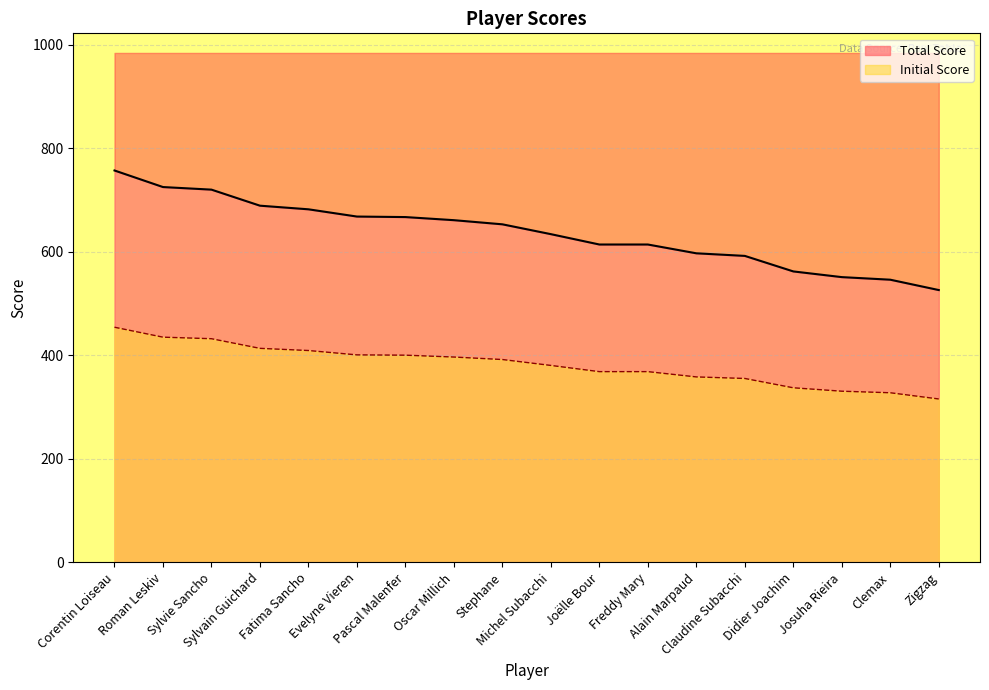

At Oscar Millich, list the series in order from smallest to largest.

Initial Score, Total Score